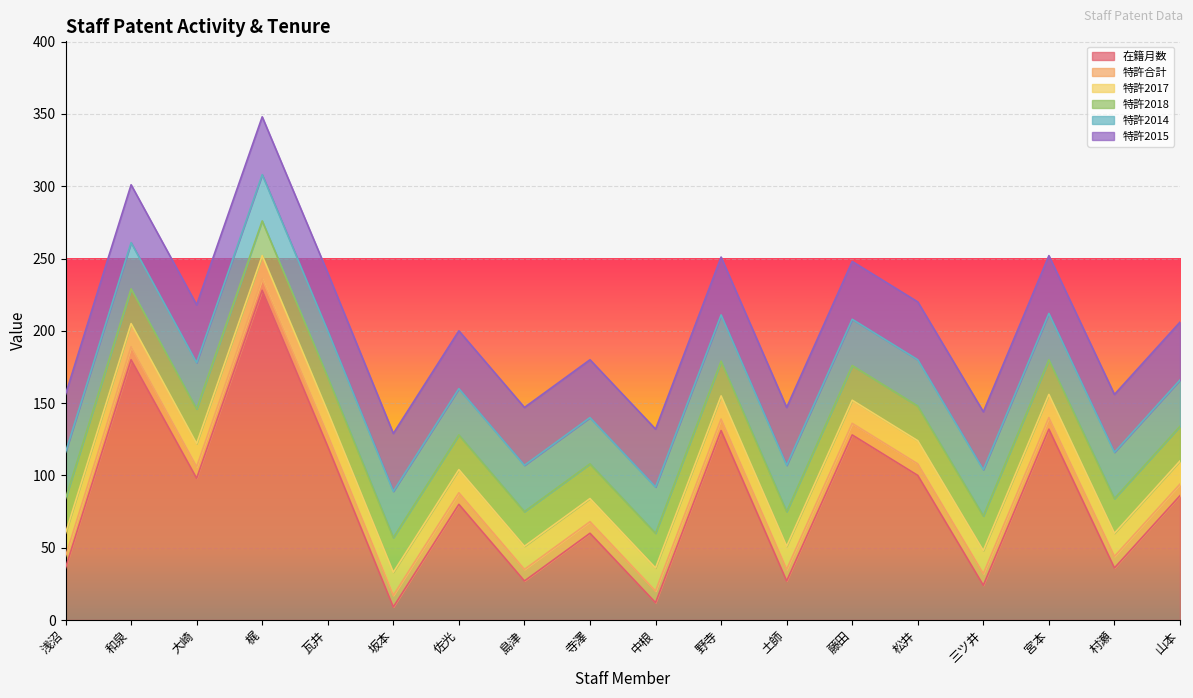

The value of 在籍月数 at 浅沼 is 49. True or false?

False